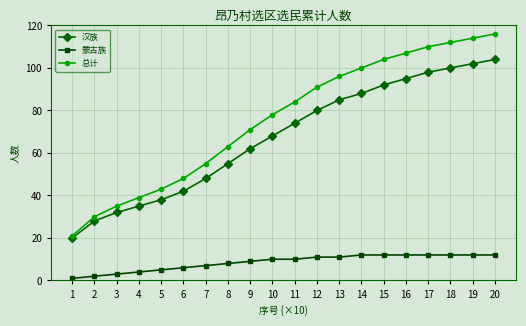

Reading left to right, transcribe all the data shown in this chart.

汉族: 1=20	2=28	3=32	4=35	5=38	6=42	7=48	8=55	9=62	10=68	11=74	12=80	13=85	14=88	15=92	16=95	17=98	18=100	19=102	20=104
蒙古族: 1=1	2=2	3=3	4=4	5=5	6=6	7=7	8=8	9=9	10=10	11=10	12=11	13=11	14=12	15=12	16=12	17=12	18=12	19=12	20=12
总计: 1=21	2=30	3=35	4=39	5=43	6=48	7=55	8=63	9=71	10=78	11=84	12=91	13=96	14=100	15=104	16=107	17=110	18=112	19=114	20=116